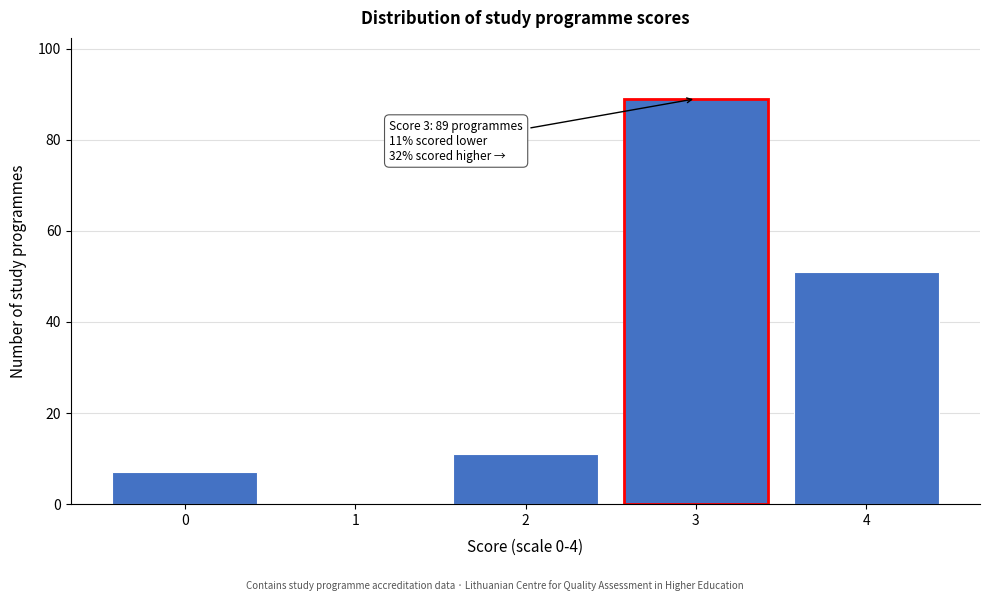

Reading left to right, what are all the values shown in this chart?

0=7	1=0	2=11	3=89	4=51